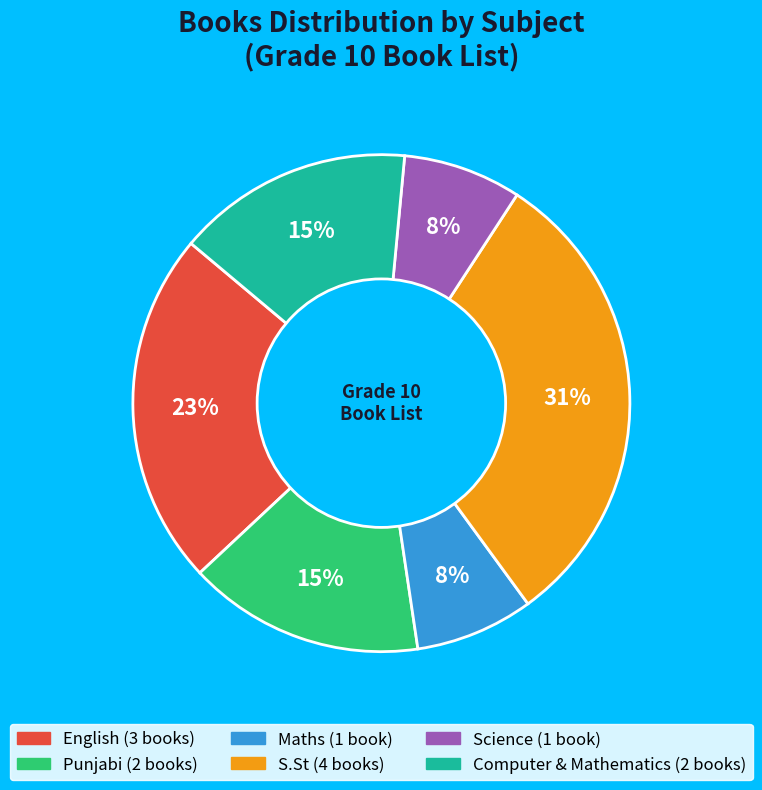

Approximately how many times larger is the value at Computer & Mathematics compared to S.St?

0.5